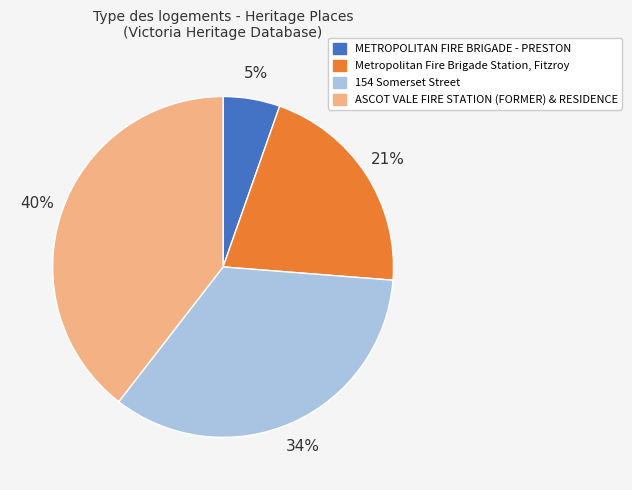

Is it true that Metropolitan Fire Brigade Station, Fitzroy is 28% of the pie?

False